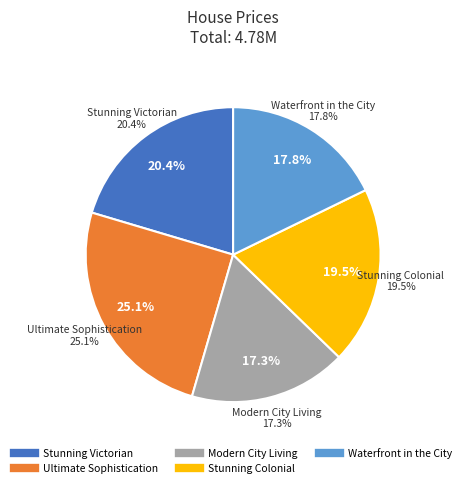

True or false: Waterfront in the City accounts for 18% of the total.

True